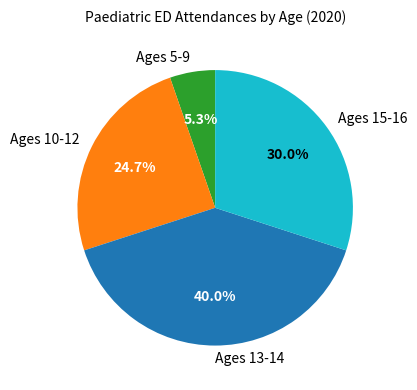

What is the ratio of the value at Ages 13-14 to the value at Ages 5-9?

7.5